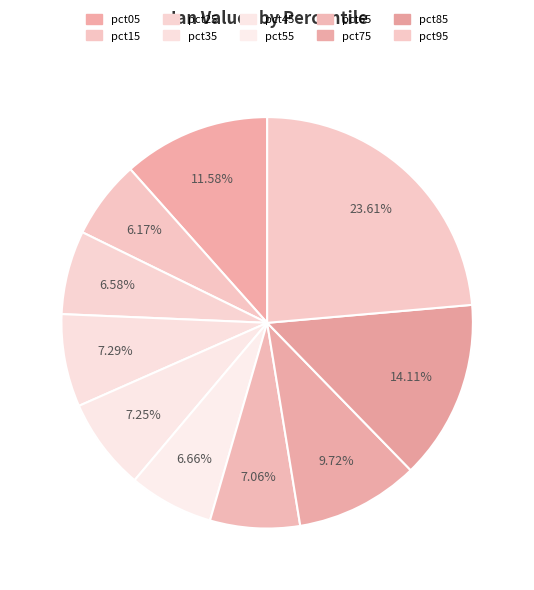

To the nearest percent, what is the combined percentage of pct75 and pct15?

16%